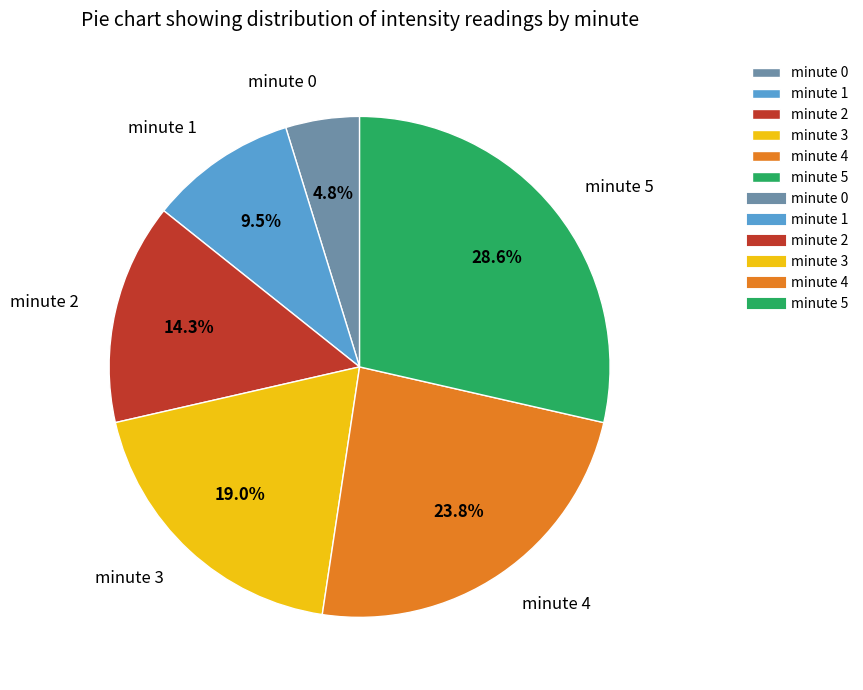

Is there a majority slice in this chart?

No